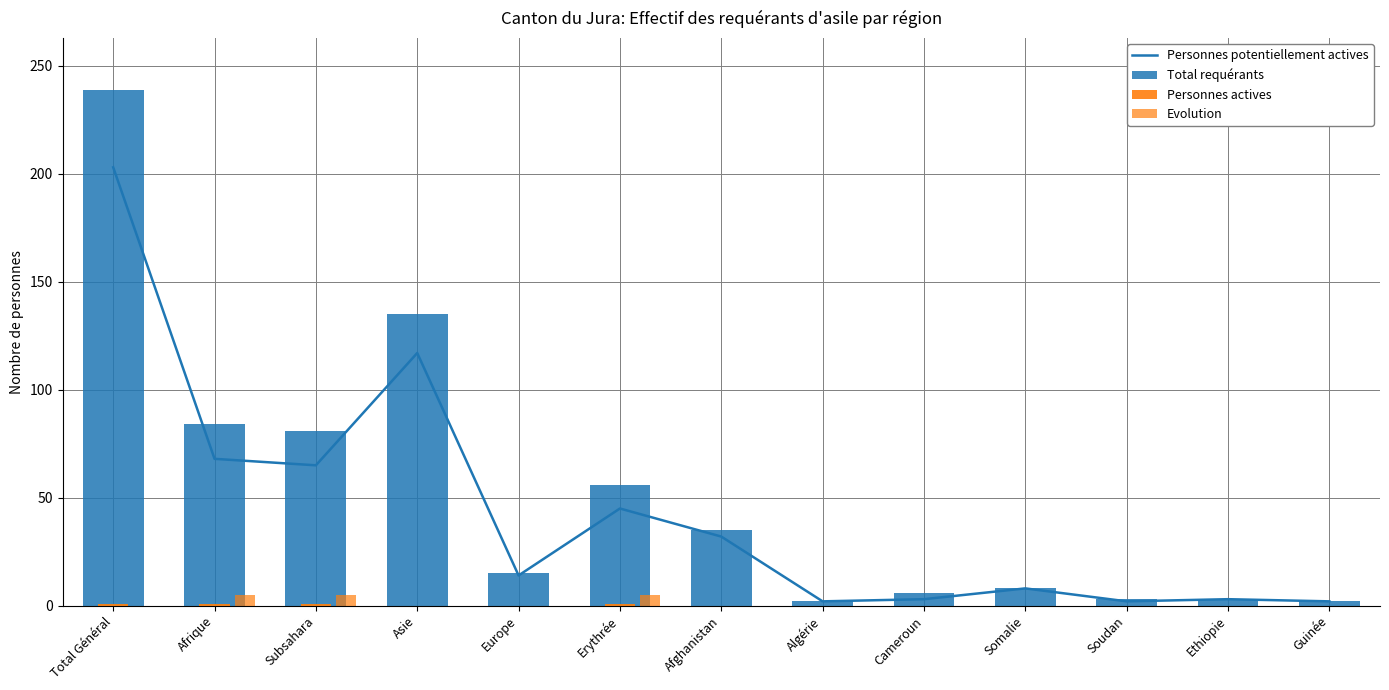

What is the sum of the Personnes potentiellement actives values at Somalie and Guinée?

10